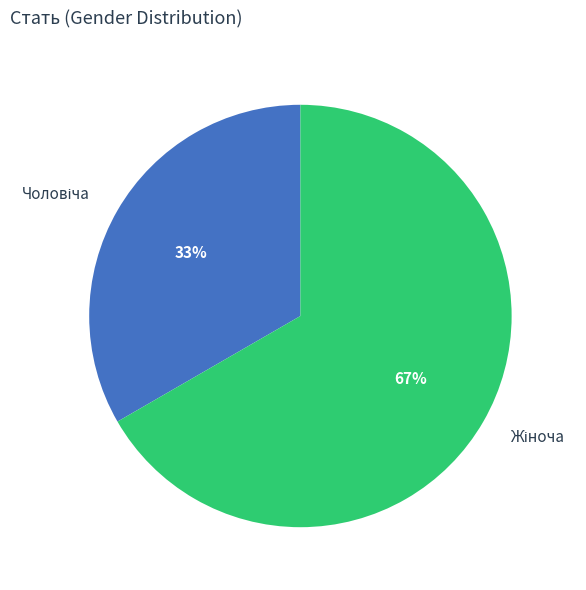

Is there a majority slice in this chart?

Yes